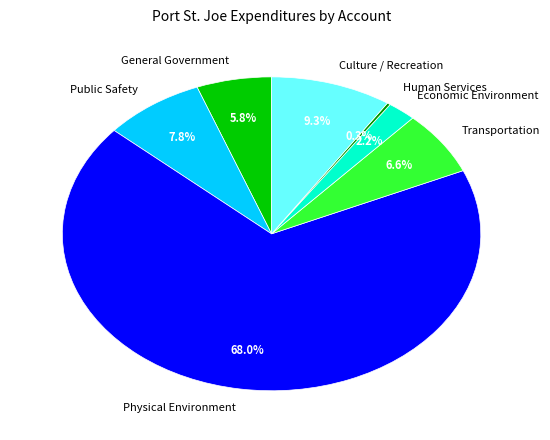

True or false: Culture / Recreation accounts for 2% of the total.

False